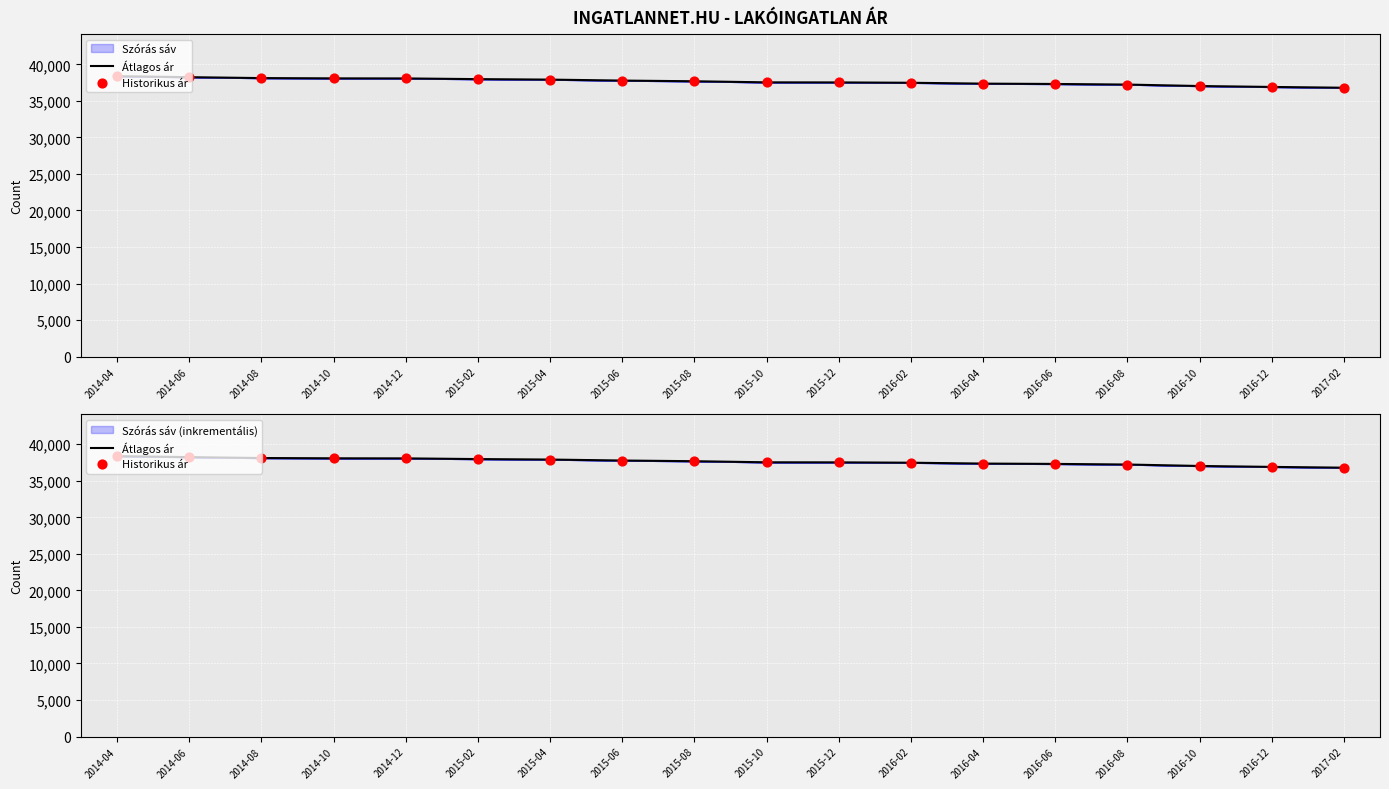

Which series contains the highest Y value?

Átlagos ár